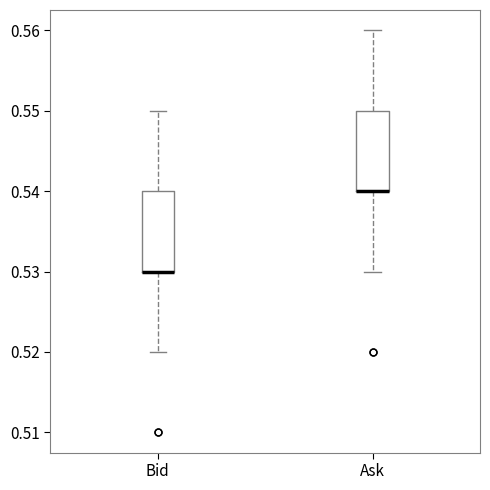

Where does the upper whisker of the box for Bid end on the y-axis? The values are not printed on the chart, so give them approximately, as read against the axis.

0.55